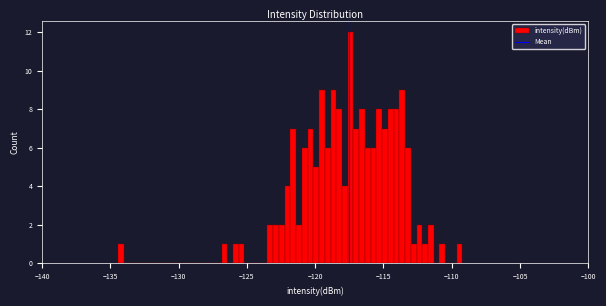

Read against the x-axis, roughly where is the centre of the tallest bar?

-117.5